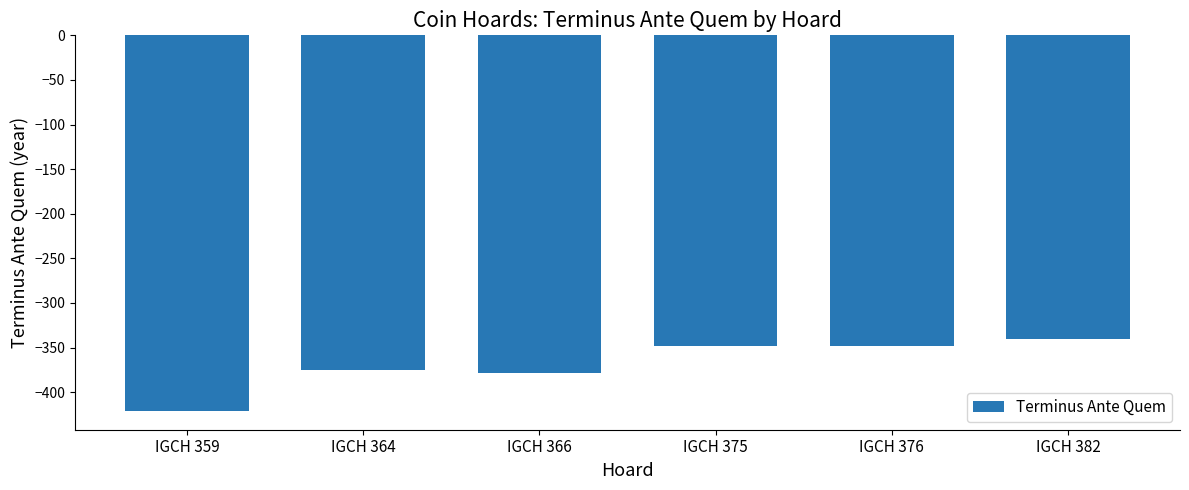

What value does the data have at IGCH 375?

-348